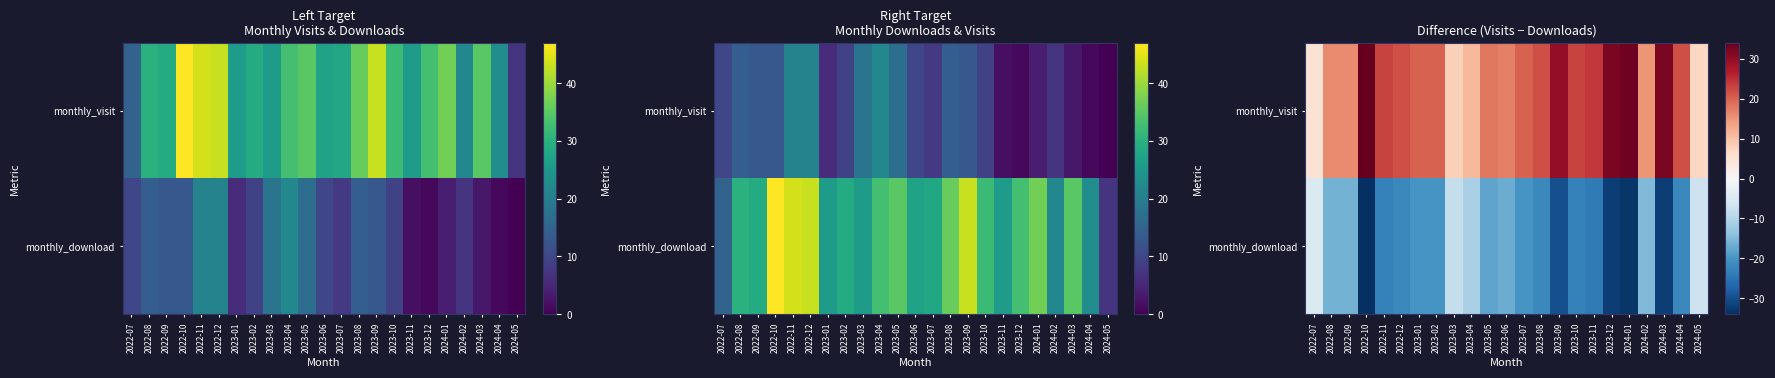

The monthly_visit series shows 31 at 2023-08. True or false?

False